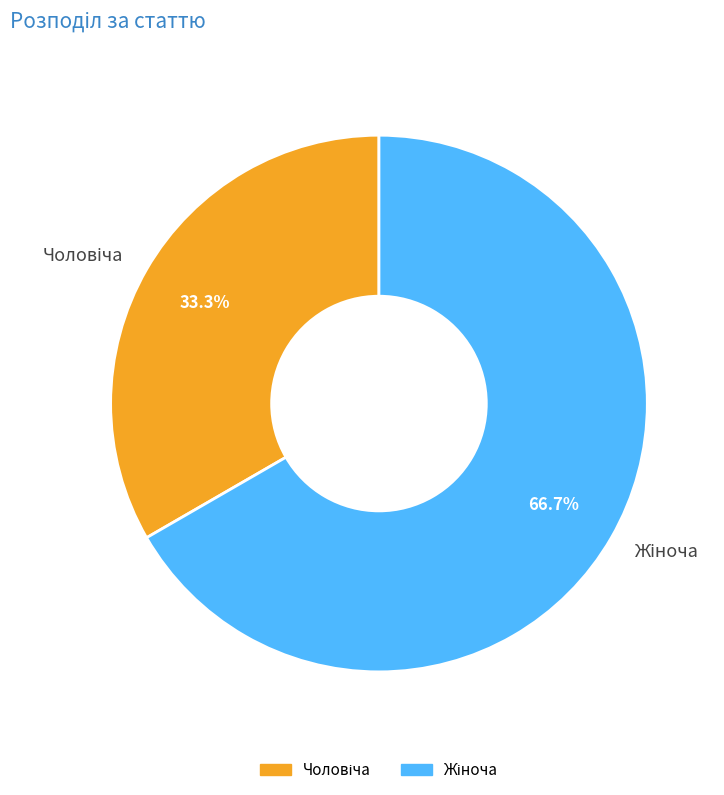

How much of the chart is everything except Жіноча?

33.3%